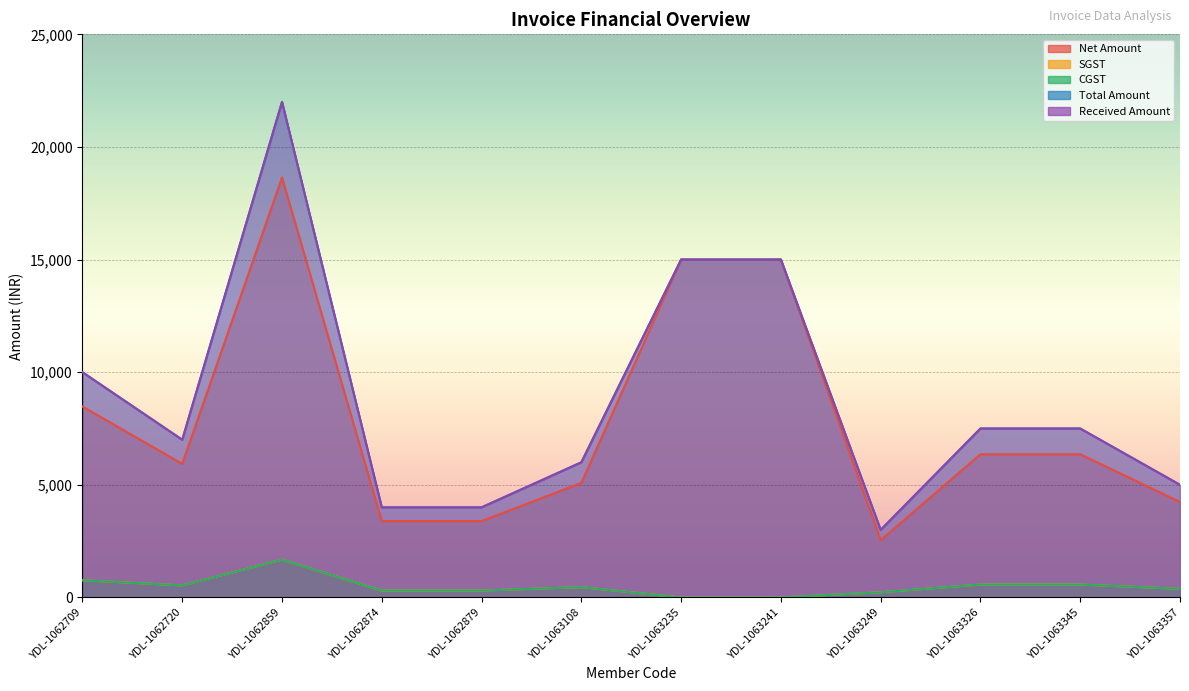

How many interior local peaks does the Received Amount series have?

1